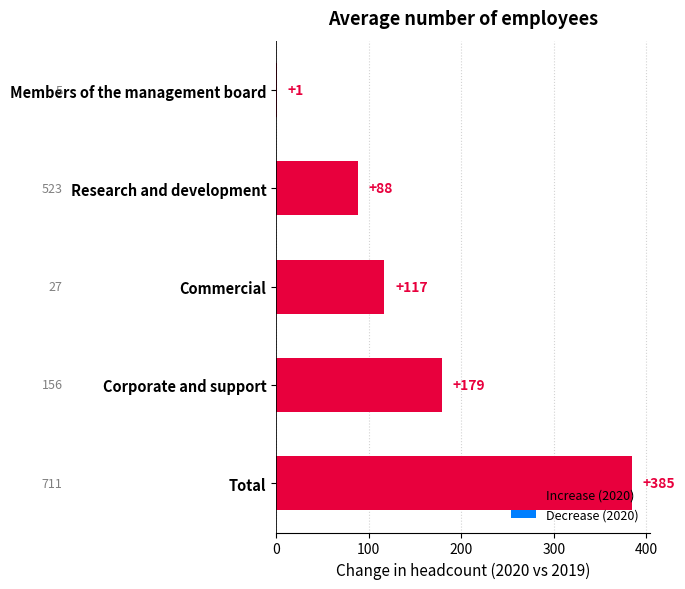

At which label is the value closest to 193?

Corporate and support